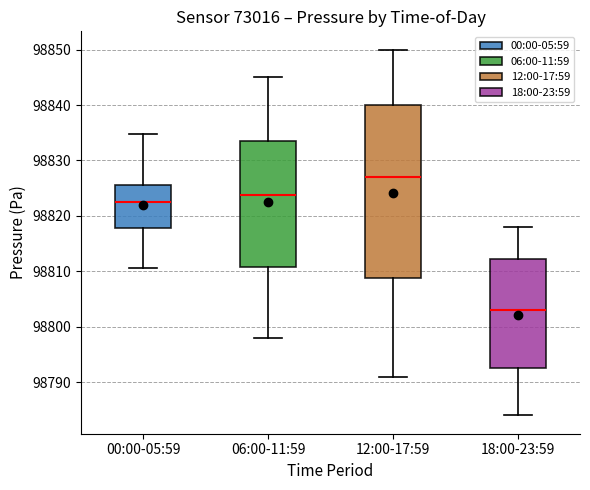

Which box's median line is the highest?

12:00-17:59